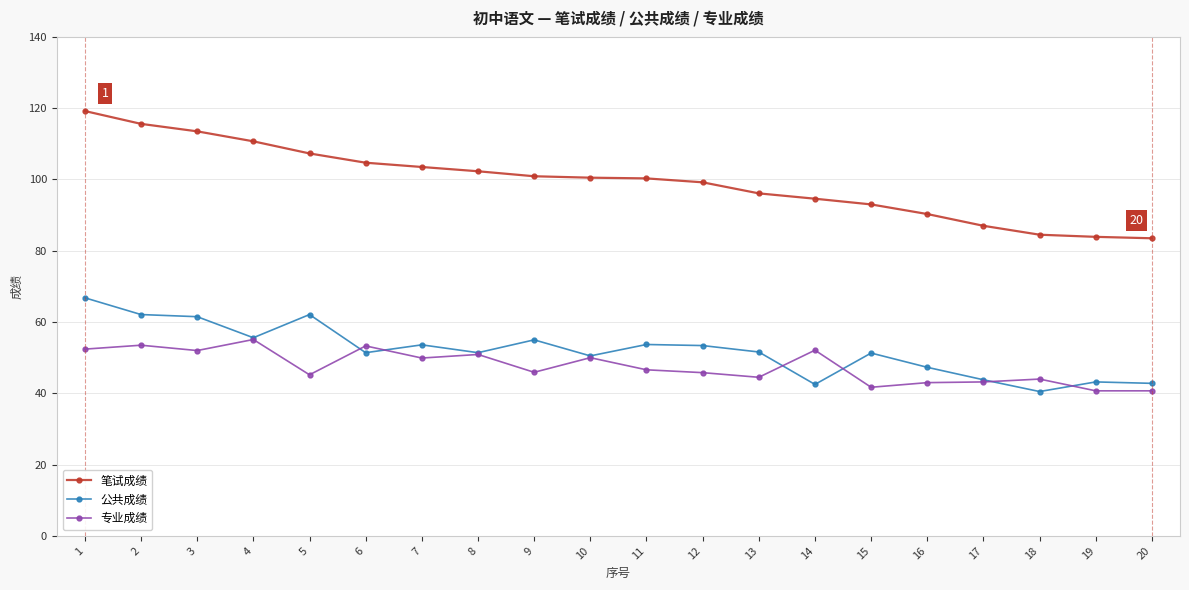

What is the minimum value shown in the chart?

40.5